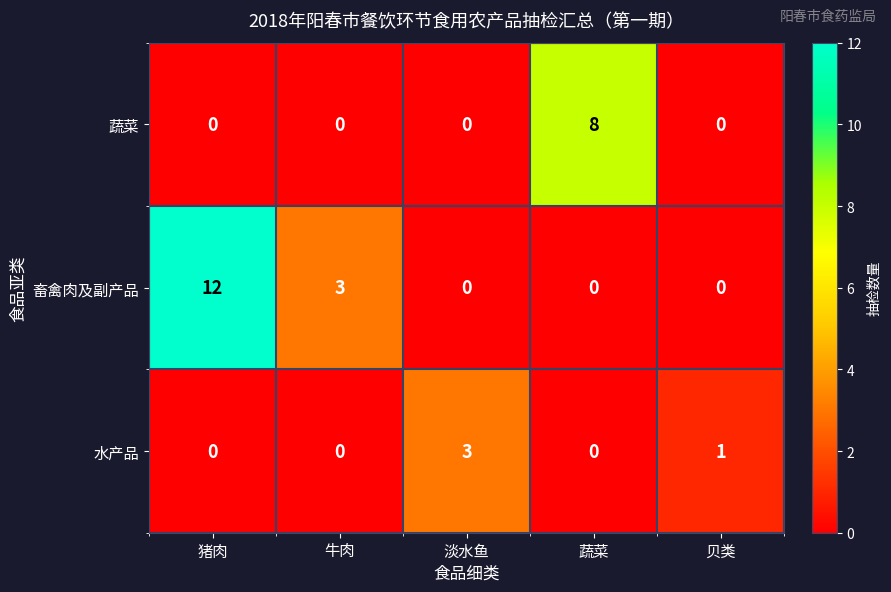

How many 蔬菜 values are between 0 and 1?

4